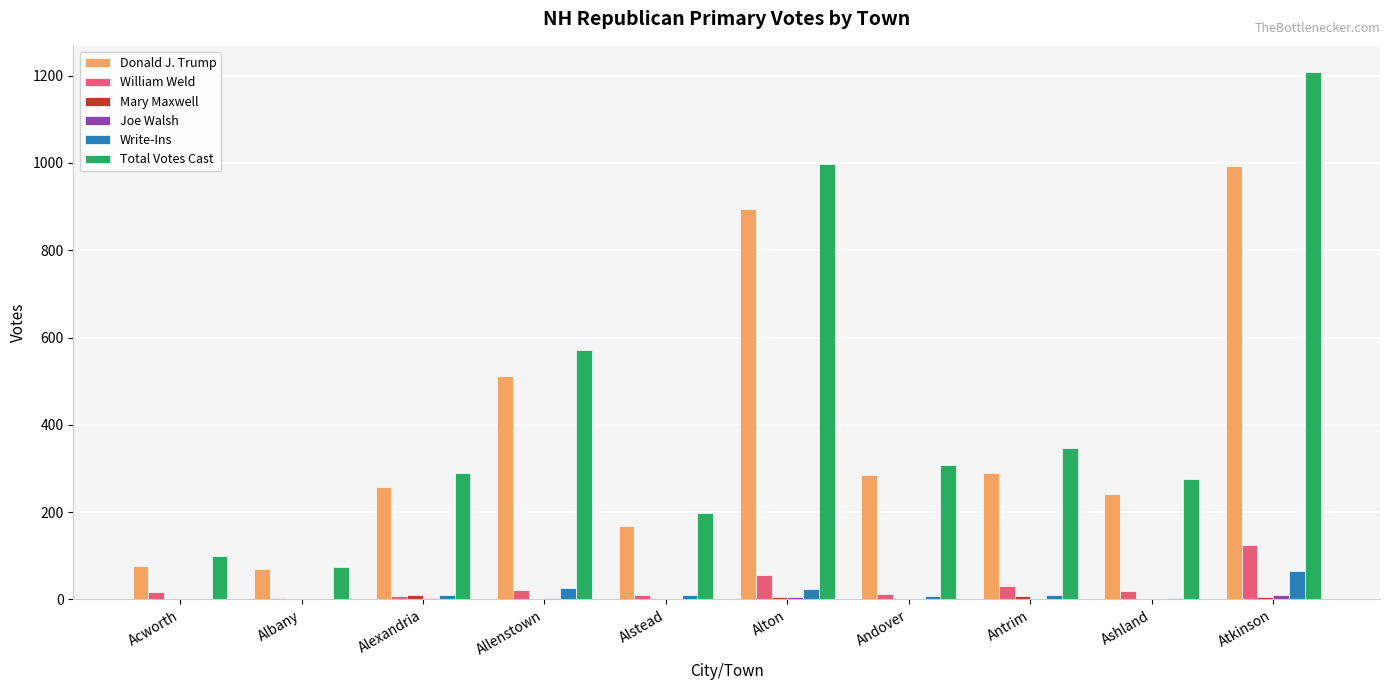

Which series has the largest total across all categories?

Total Votes Cast